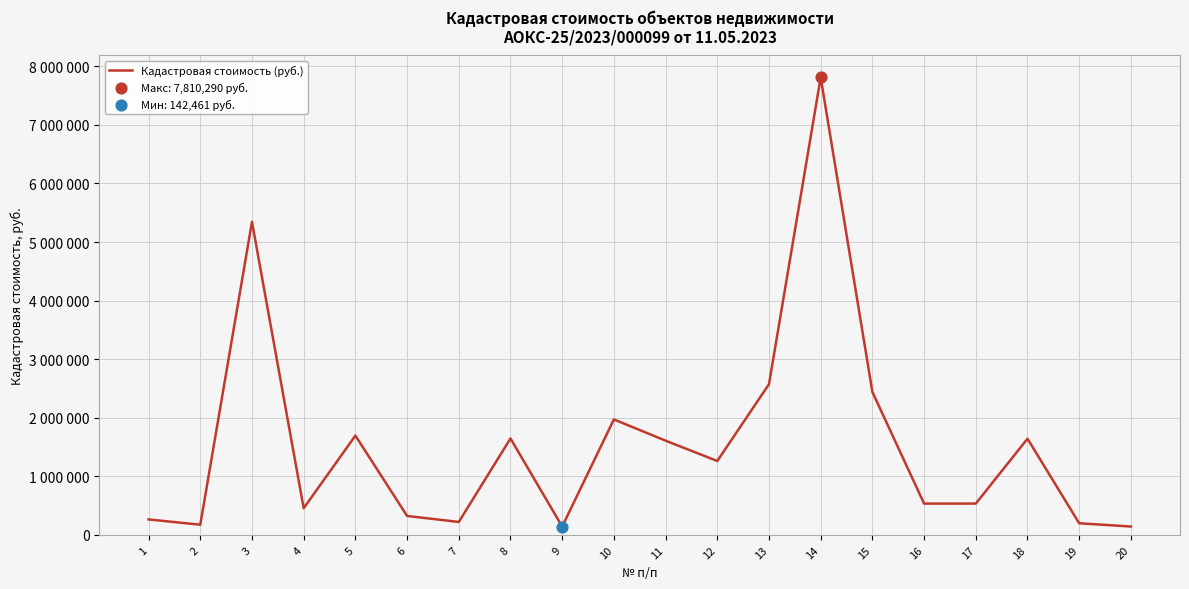

Approximately how many times larger is the value at 14 compared to 4?

17.1